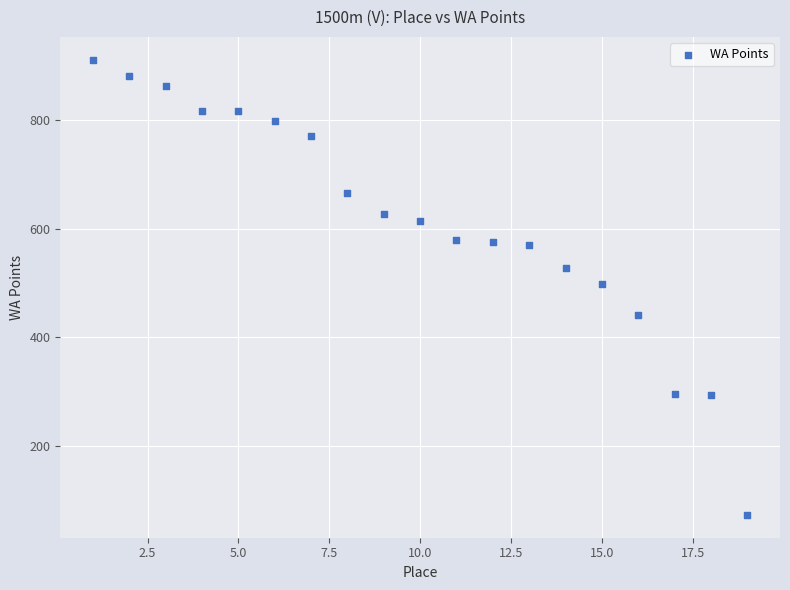

What is the range of X values (max minus min)?

18